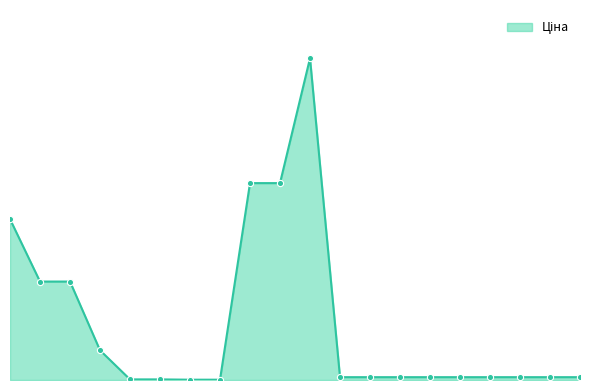

Is this an area chart (filled region under the line)?

Yes